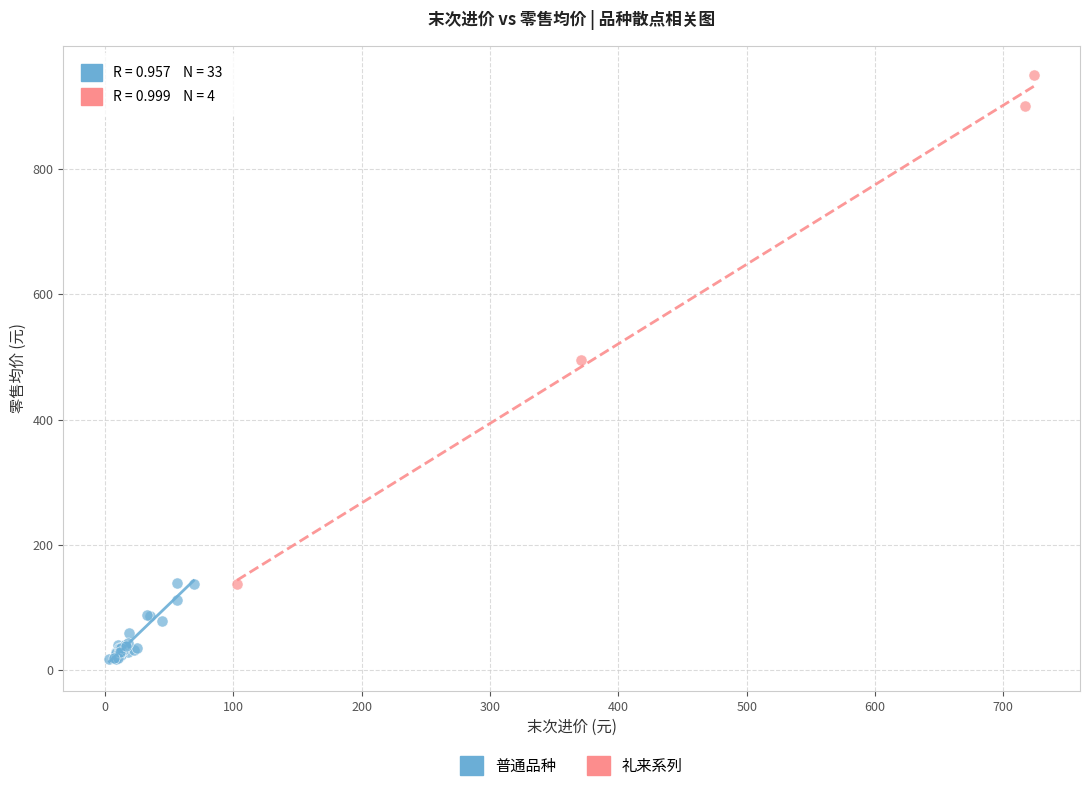

Which series has the largest Y range (max minus min)?

礼来系列